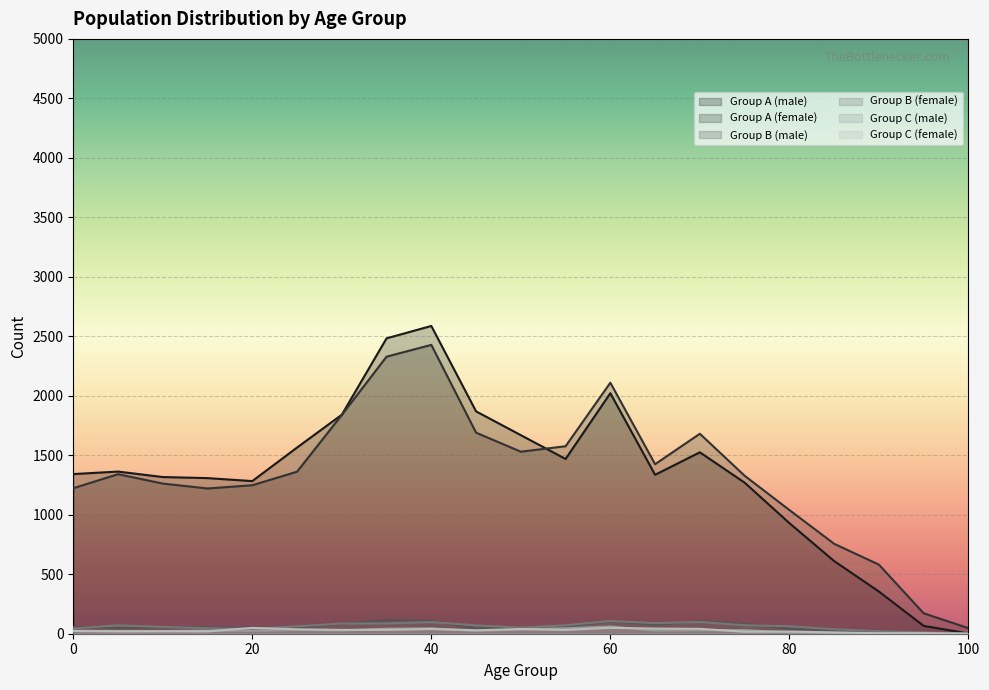

How many data points in Group A (female) are less than 1341?

10